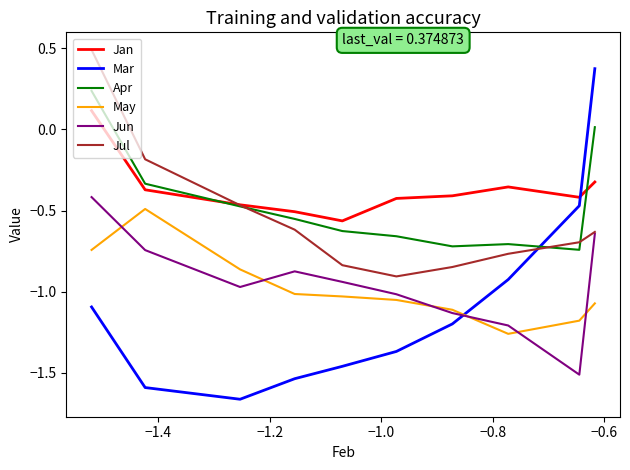

What is the highest value of the Jan series?

0.1